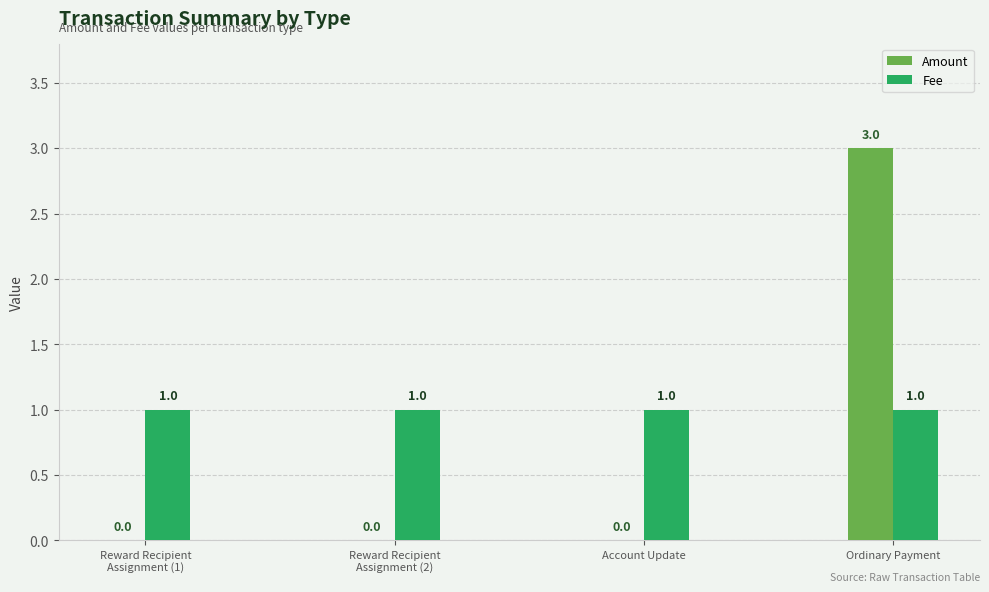

At which category is the sum across all series the highest?

Ordinary Payment